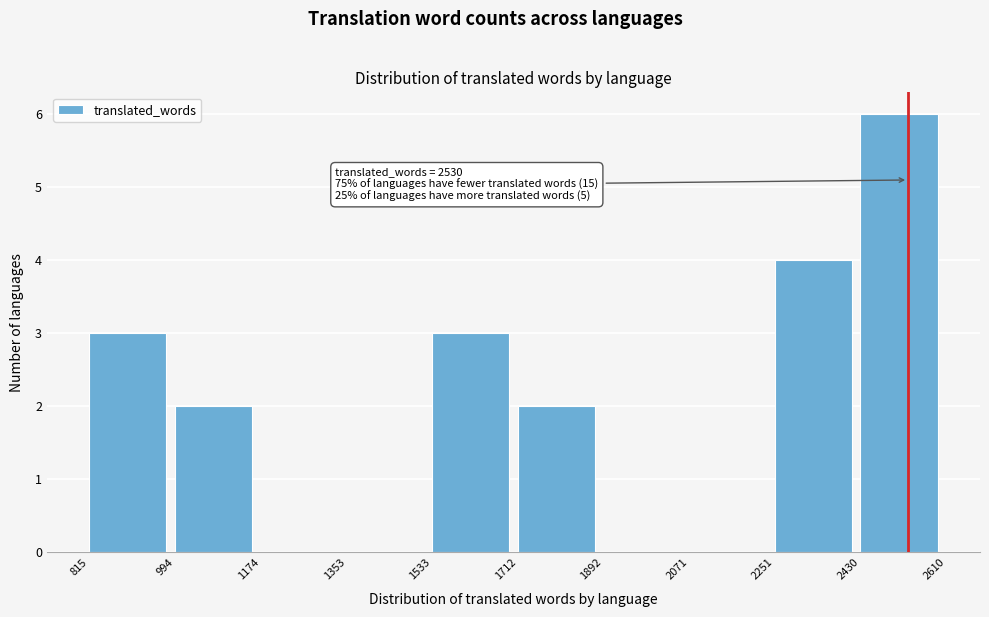

Over which range of the x-axis is the bar tallest?

2430 to 2610